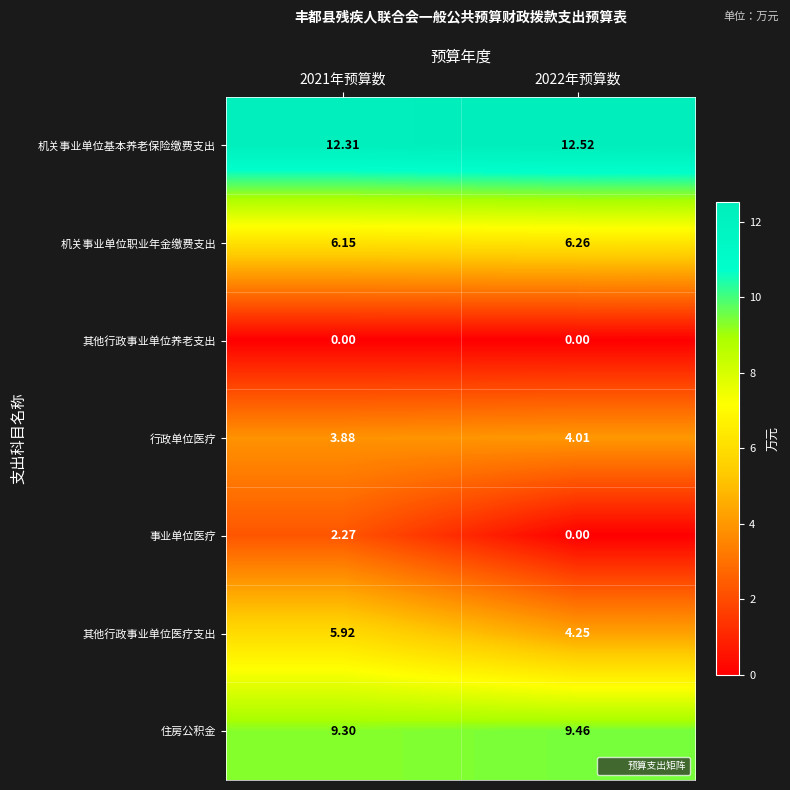

At how many categories does at least one series exceed 0?

2